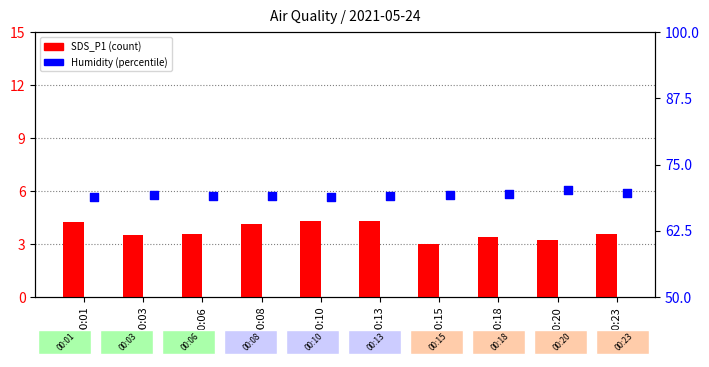

At which category is the sum across all series the highest?

00:13